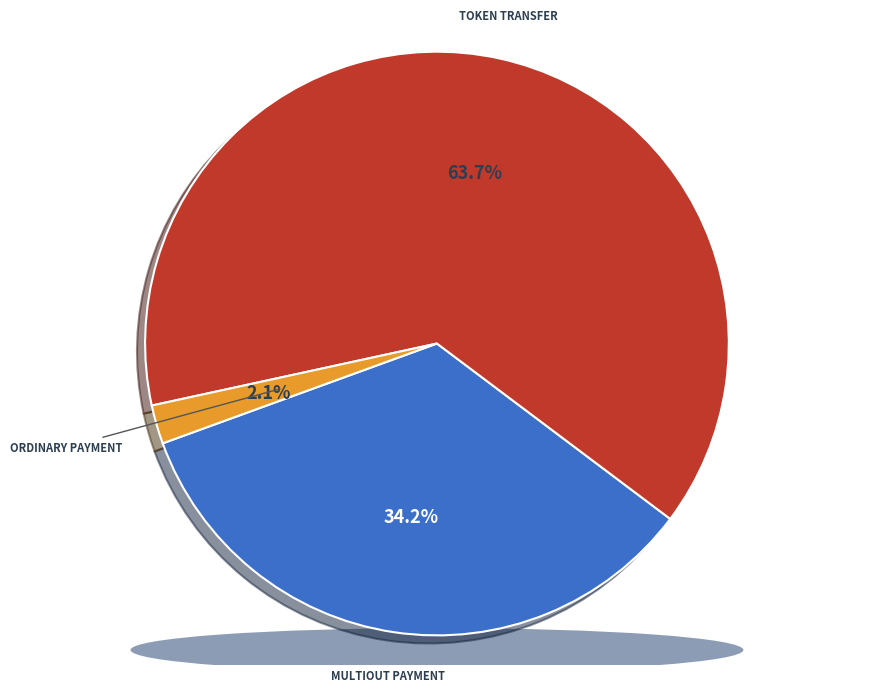

Count the number of slices in the pie.

6